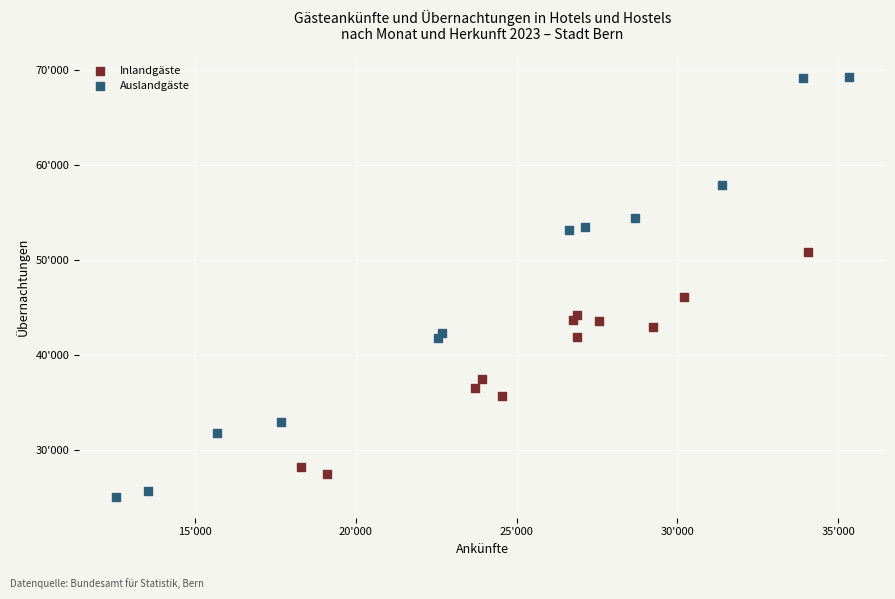

Which series has the widest spread of Y values?

Auslandgäste